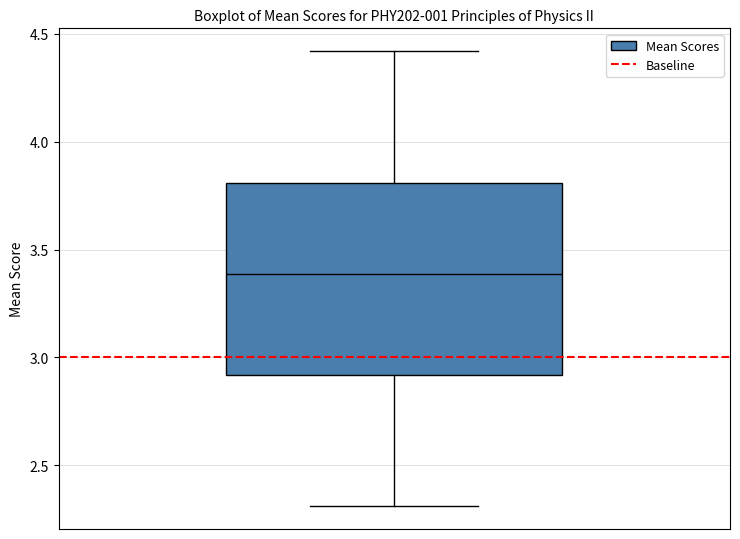

Where does the lower whisker of the box end on the y-axis? The values are not printed on the chart, so give them approximately, as read against the axis.

2.3